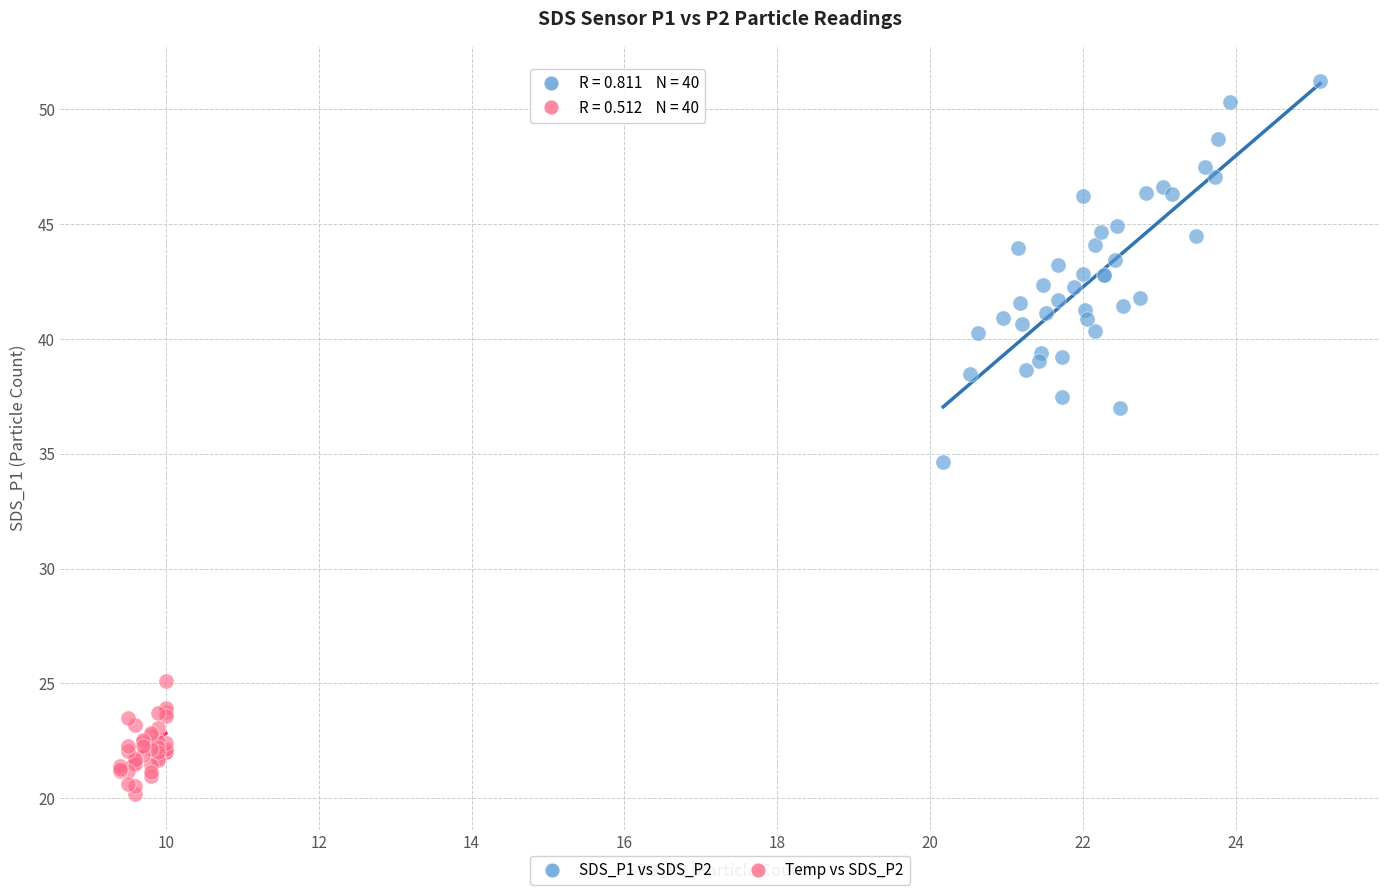

What are all the series names shown in the legend?

SDS_P1 vs SDS_P2, Temp vs SDS_P2